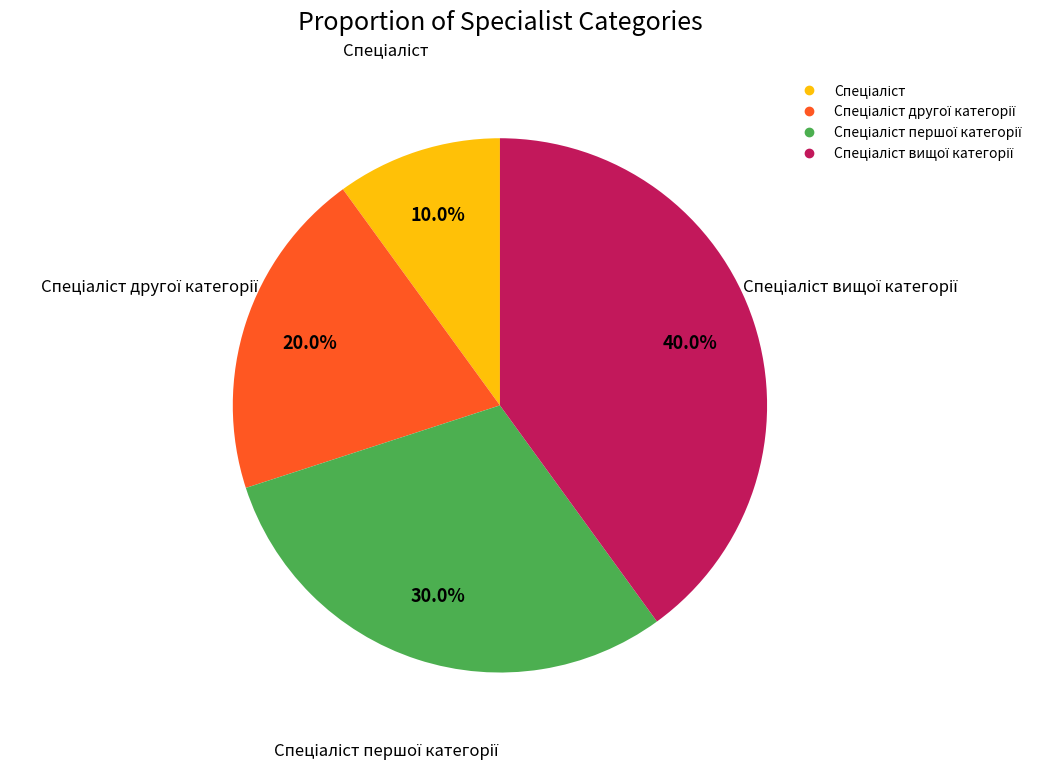

Is there any slice that represents more than half of the pie?

No